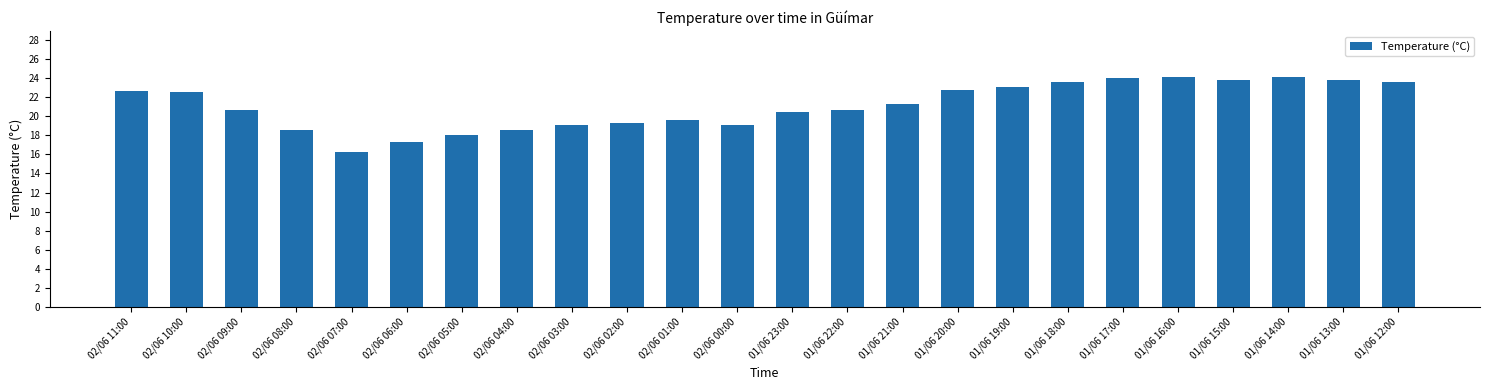

What value does the data have at 02/06 02:00?

19.3